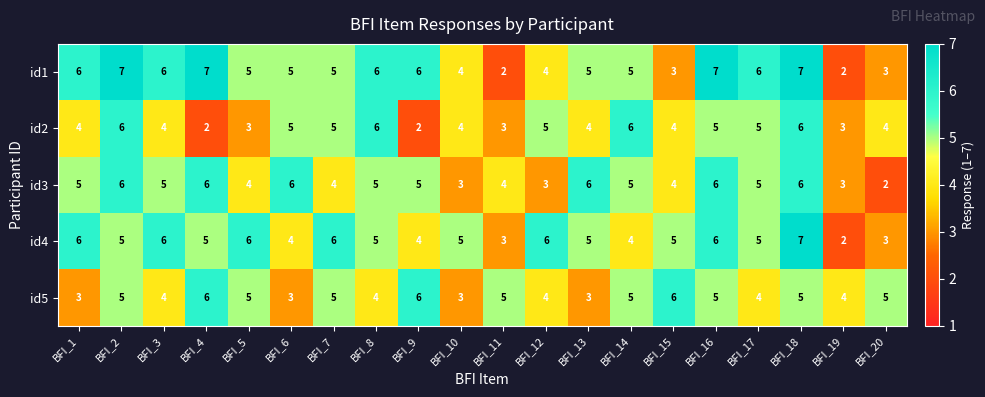

Which series has the widest spread of values?

id1